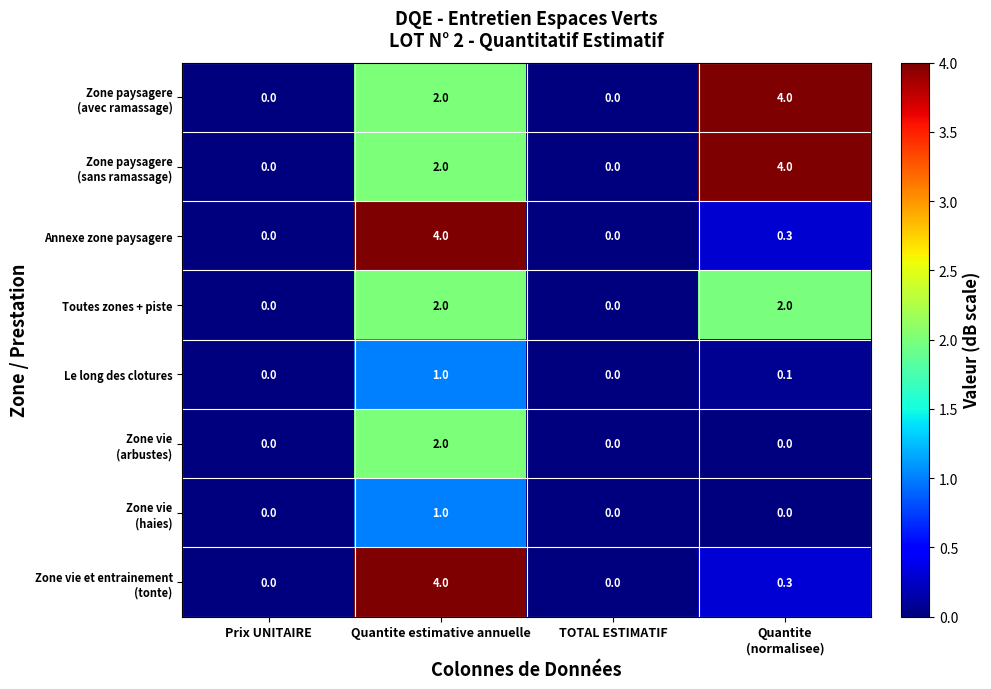

What is the difference between the Toutes zones + piste values at Quantite estimative annuelle and TOTAL ESTIMATIF?

2.0